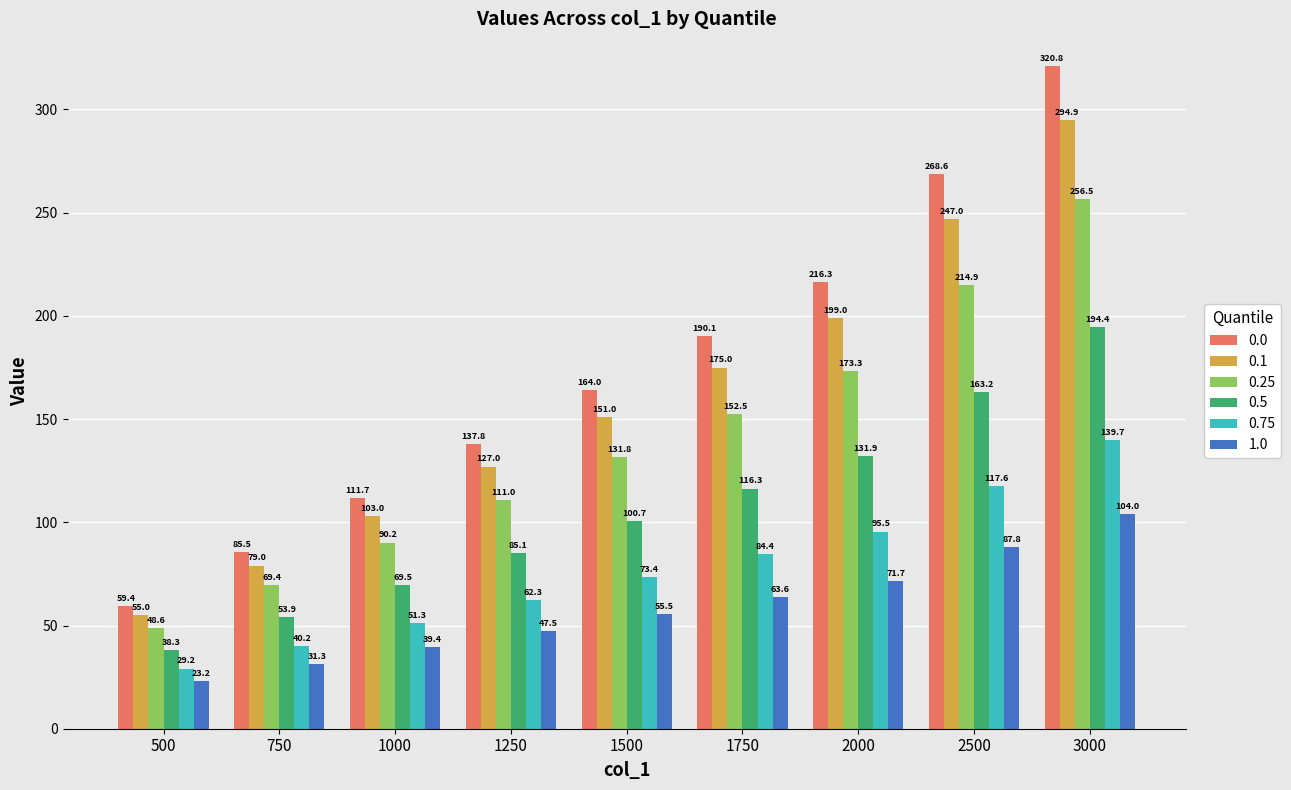

What is the spread (max minus min) of values at 2500?

180.7